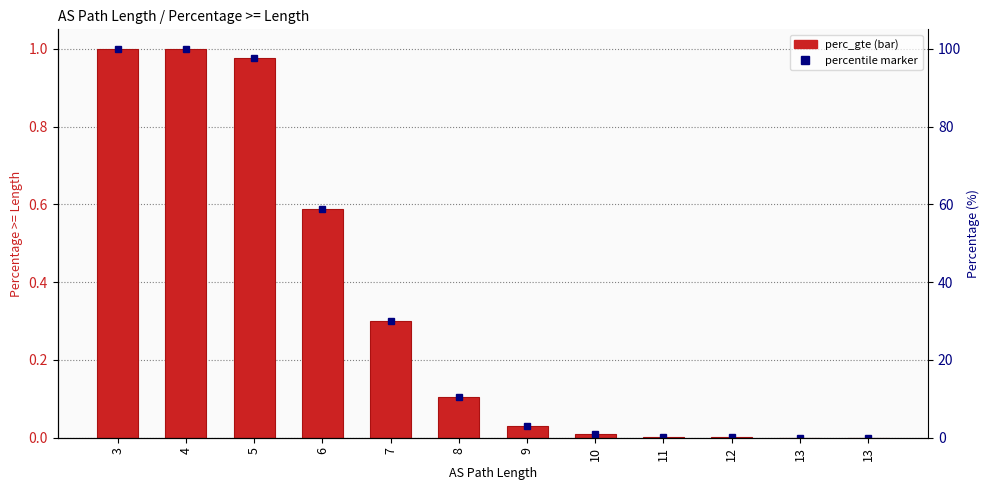

What is the average value?

0.3